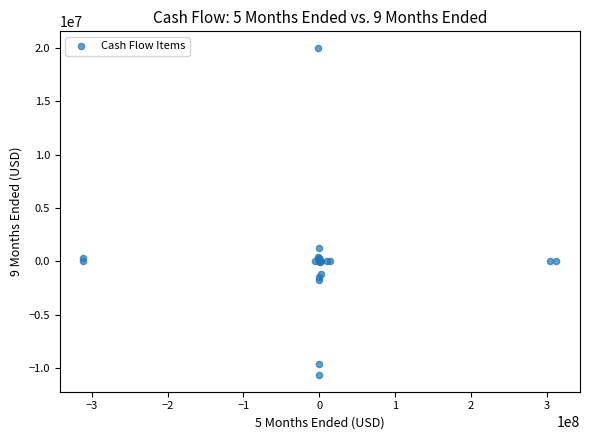

What Y value in the scatter plot is closest to 4679293?

1230768